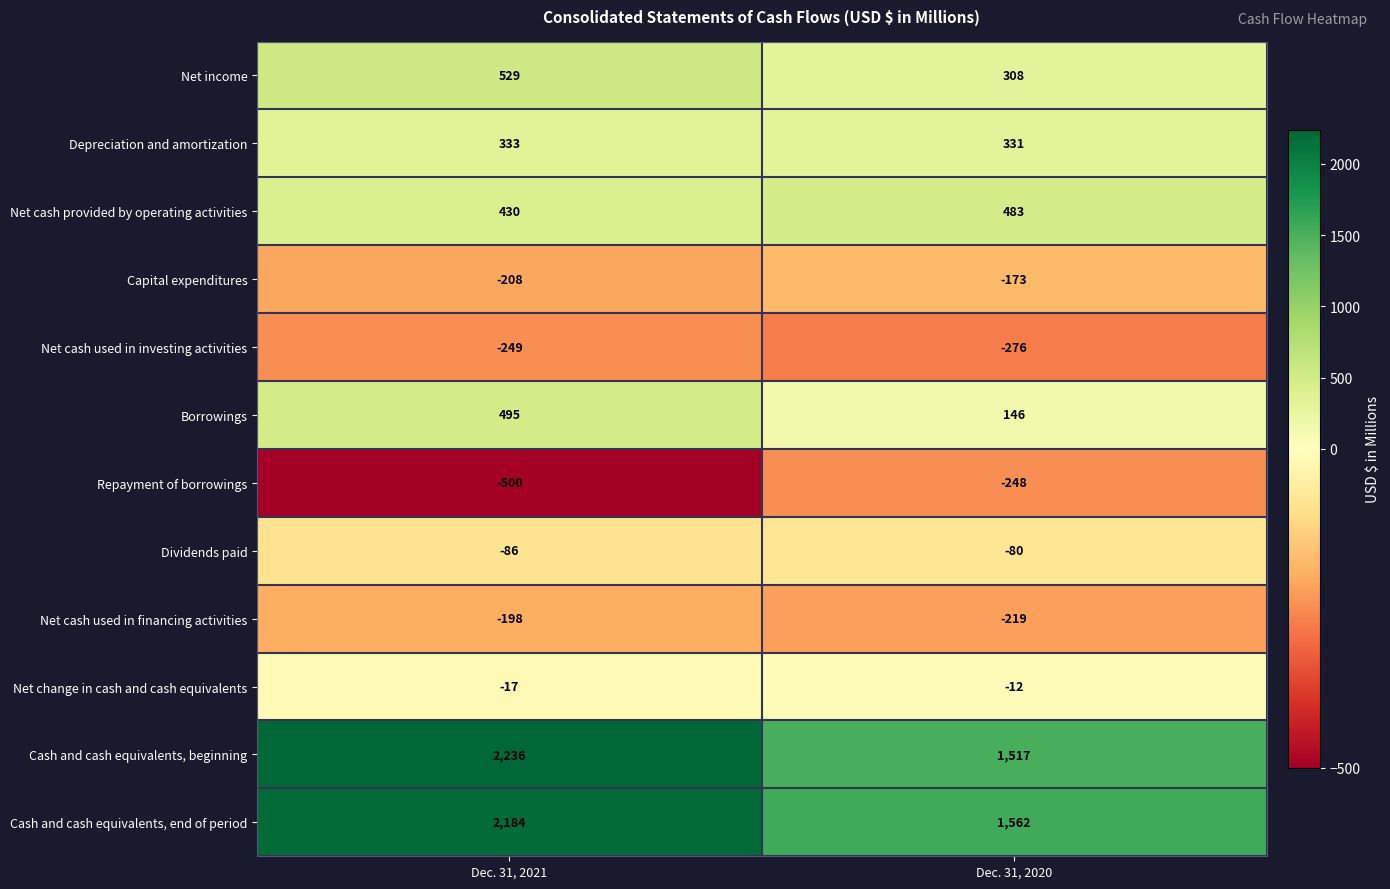

The value of Borrowings at Dec. 31, 2020 is 36. True or false?

False